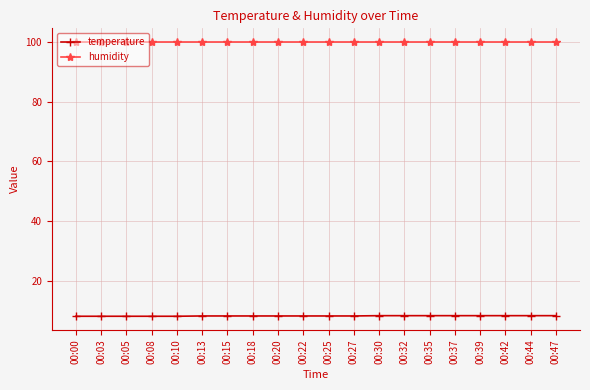

What is the spread (max minus min) of values at 00:44?

91.5